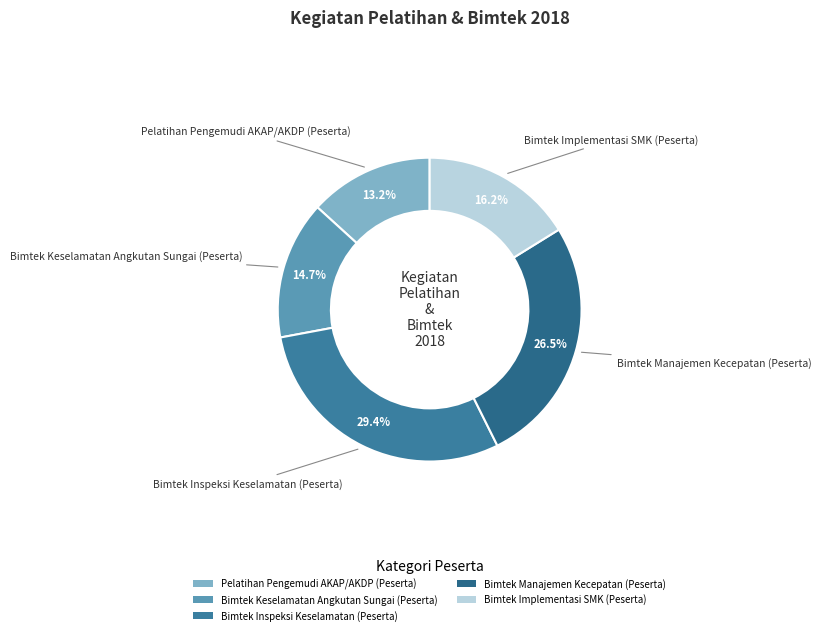

To the nearest percent, what is the difference between the largest and smallest slice percentages?

16%